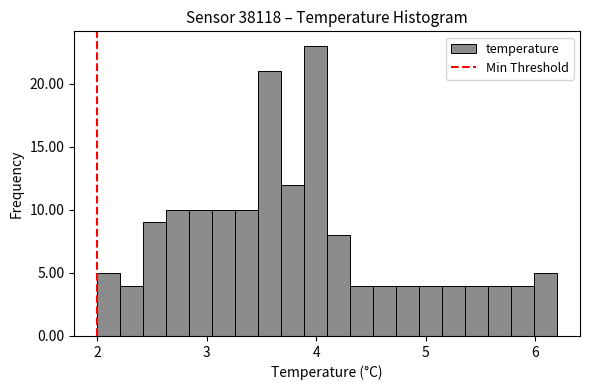

Read against the x-axis, roughly where is the centre of the tallest bar?

4.0